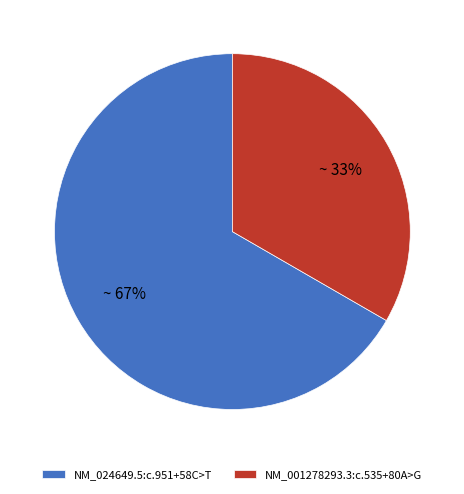

To the nearest percent, what percentage of the pie is NM_024649.5:c.951+58C>T?

67%